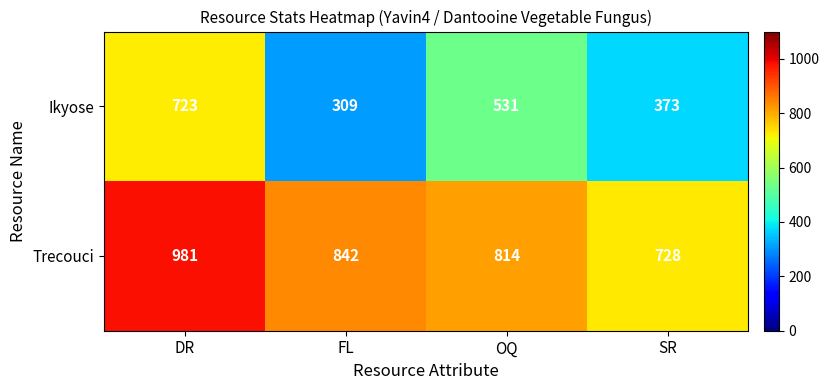

List the series in order of their peak value, lowest first.

Ikyose, Trecouci